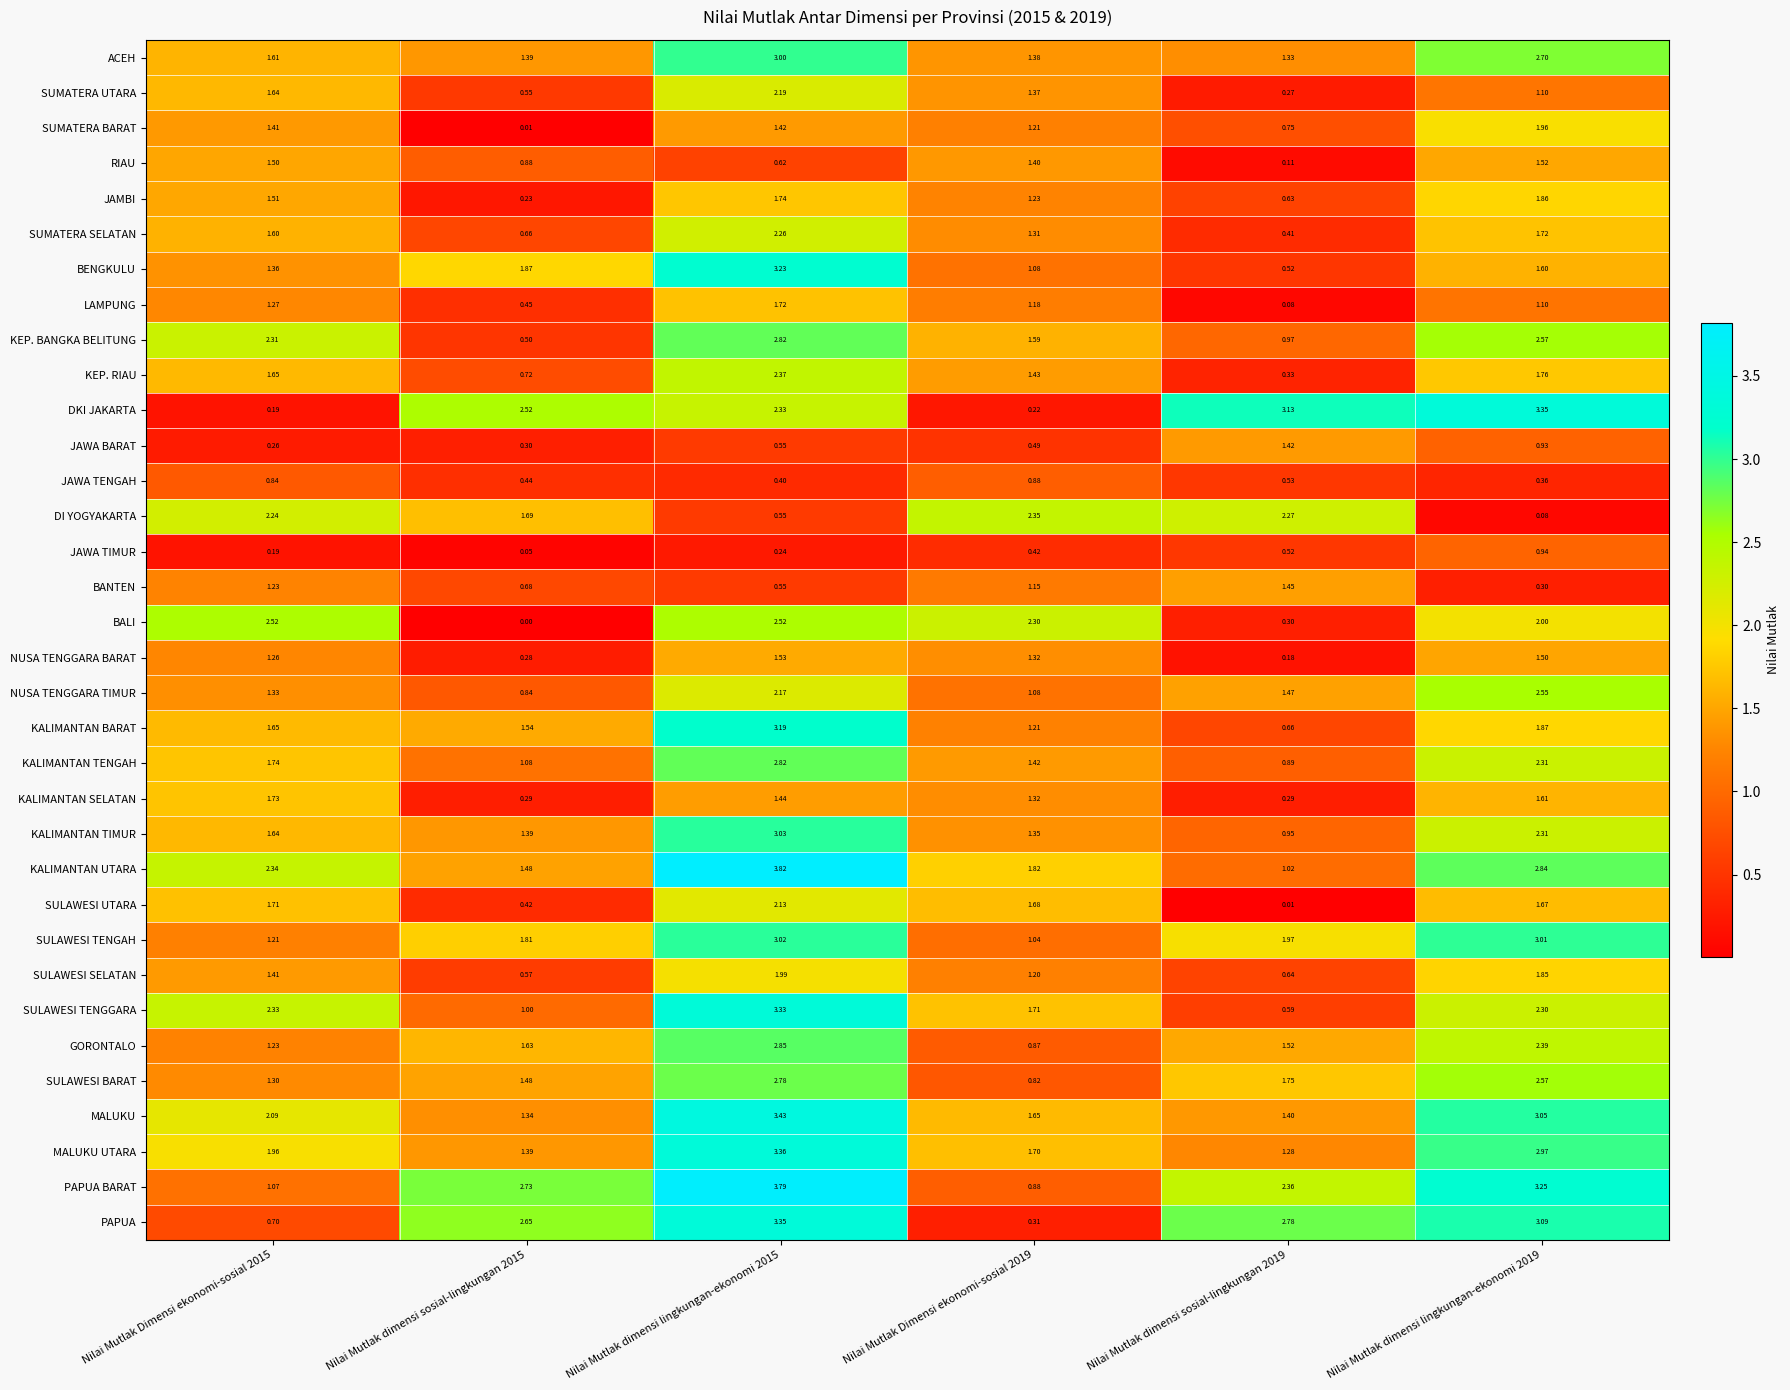

Which series has the largest total across all categories?

PAPUA BARAT